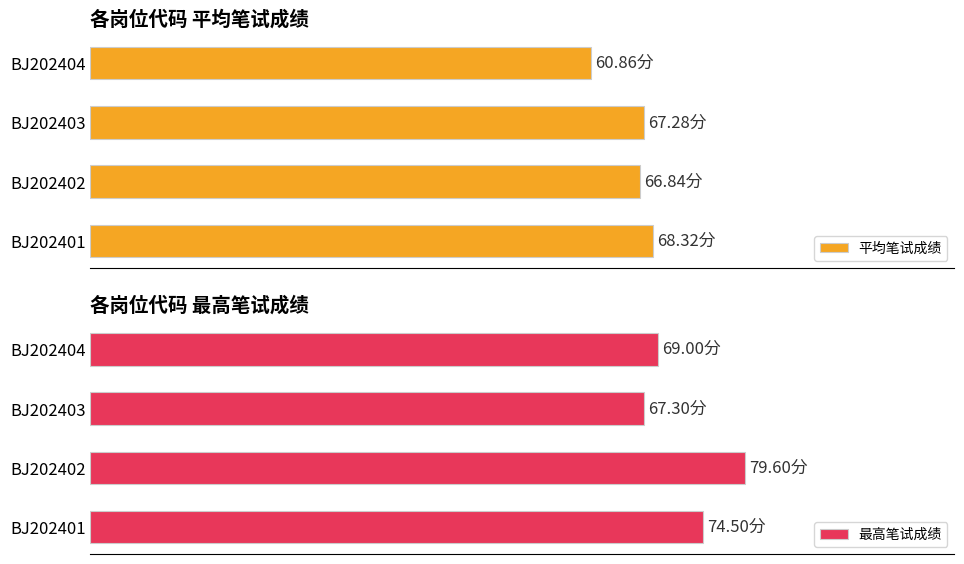

Which series has the largest total across all categories?

最高笔试成绩